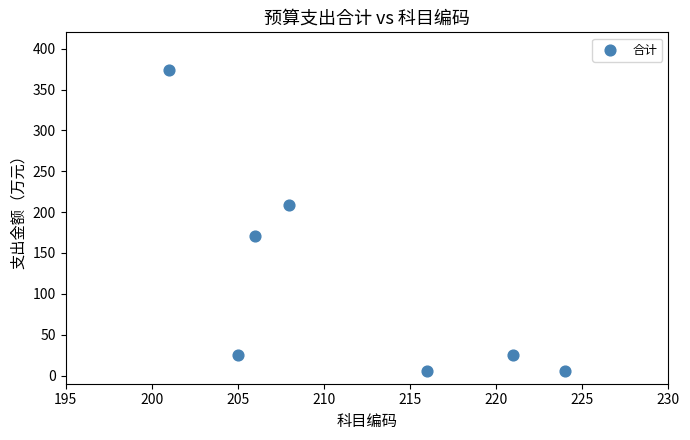

What is the average X value?

211.6